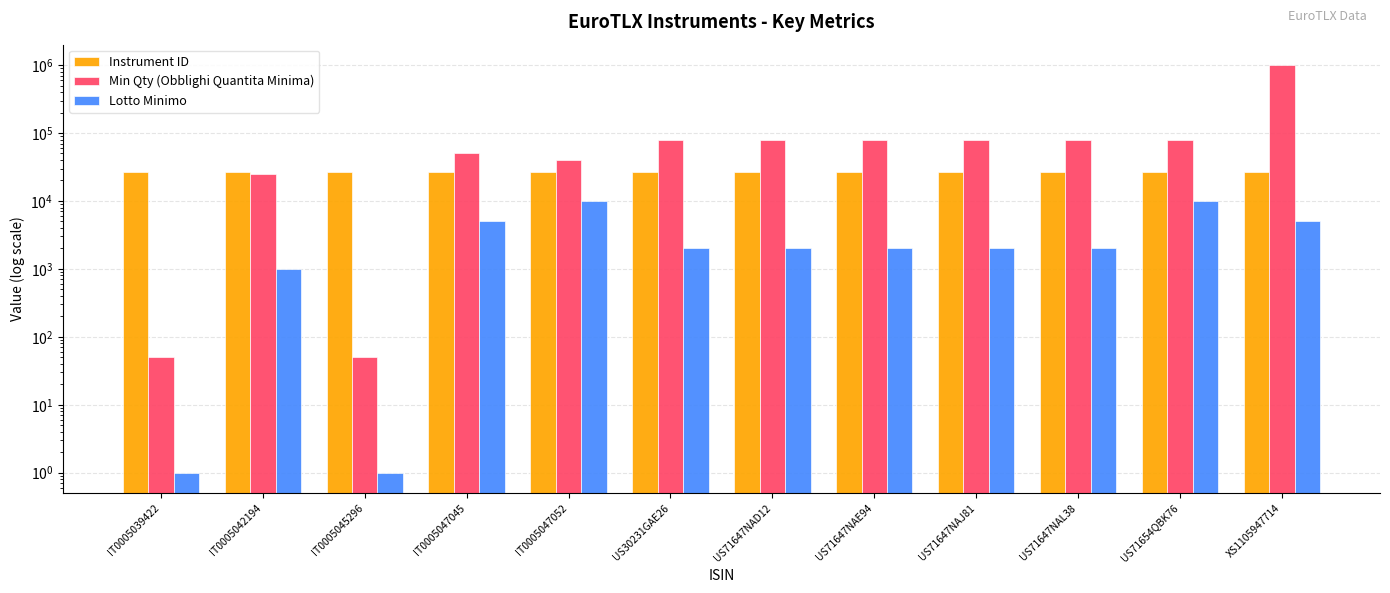

Where is Min Qty (Obblighi Quantita Minima) nearest to the value 500025?

US30231GAE26